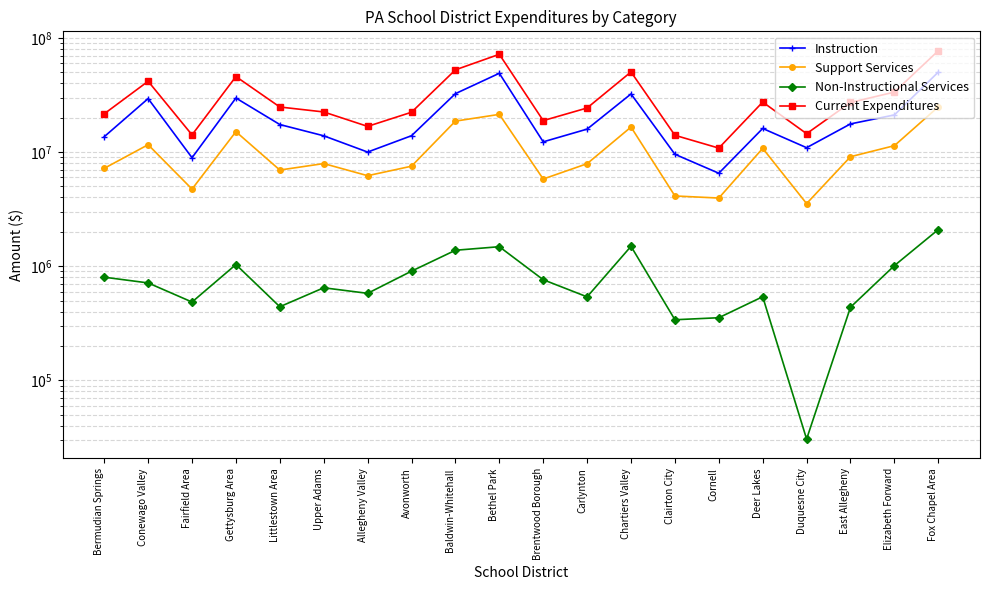

True or false: Non-Instructional Services and Current Expenditures cross at least once.

False